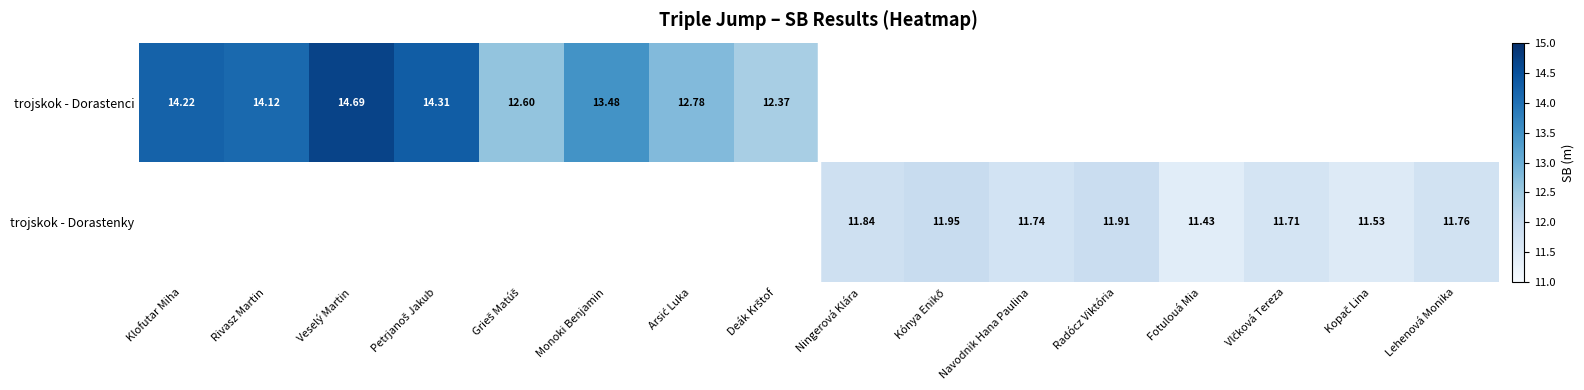

List the series in order of their overall mean, lowest first.

trojskok - Dorastenci, trojskok - Dorastenky